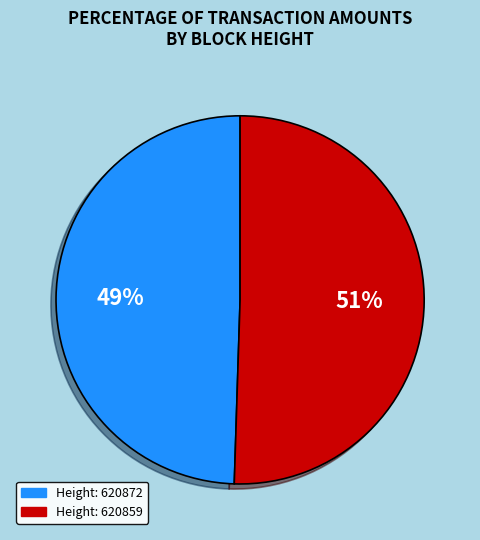

Is there a majority slice in this chart?

Yes